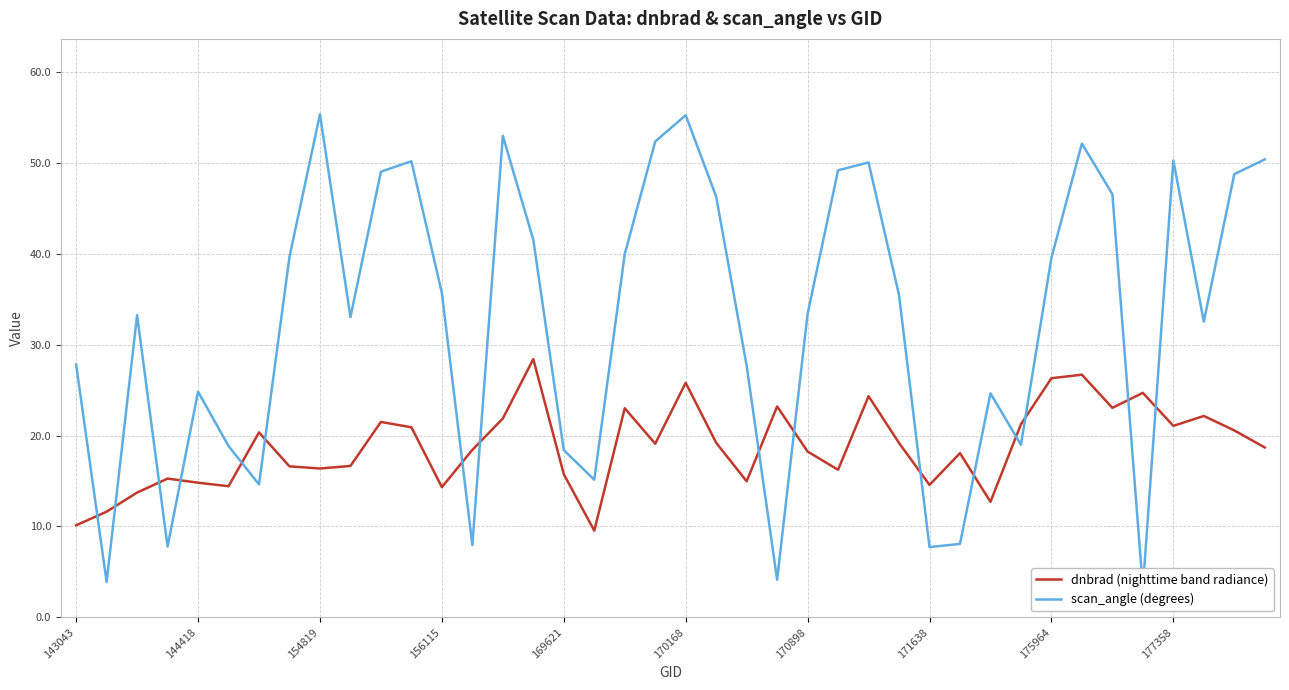

True or false: dnbrad (nighttime band radiance) has a value of 4.6 at 143043.

False